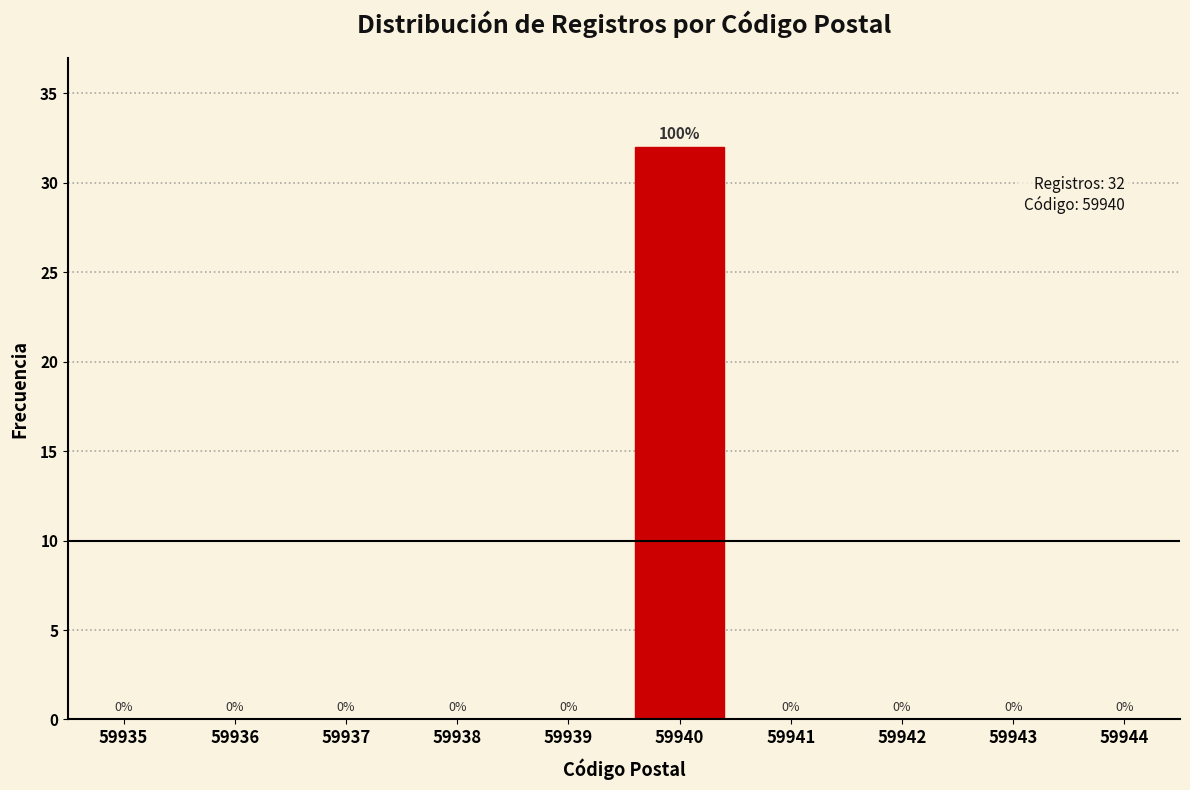

Reading left to right, extract all data points from this chart.

59935=0	59936=0	59937=0	59938=0	59939=0	59940=32	59941=0	59942=0	59943=0	59944=0